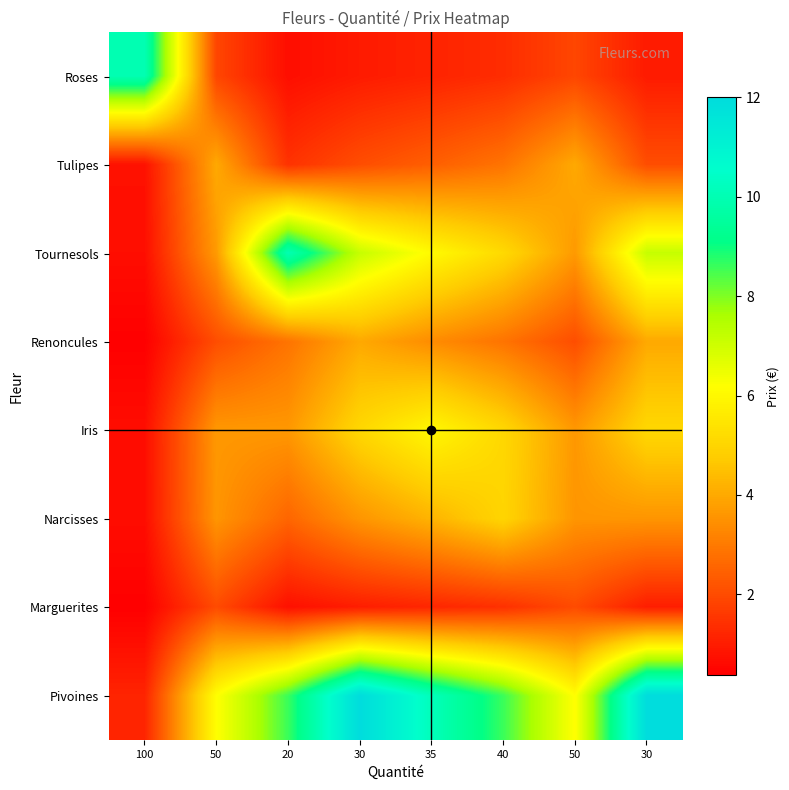

Reading left to right, transcribe all the data shown in this chart.

Roses: 100=10.0	50=1.9	20=0.7	30=1.0	35=1.1	40=1.4	50=1.9	30=1.0
Tulipes: 100=0.8	50=4.0	20=1.5	30=2.1	35=2.4	40=2.9	50=4.0	30=2.1
Tournesols: 100=0.7	50=3.7	20=10.0	30=7.2	35=6.1	40=5.1	50=3.7	30=7.2
Renoncules: 100=0.4	50=2.1	20=2.9	30=4.0	35=3.4	40=2.9	50=2.1	30=4.0
Iris: 100=0.7	50=3.6	20=3.6	30=5.1	35=6.0	40=5.1	50=3.6	30=5.1
Narcisses: 100=0.7	50=3.6	20=2.6	30=3.6	35=4.2	40=5.0	50=3.6	30=3.6
Marguerites: 100=0.4	50=2.0	20=0.7	30=1.0	35=1.2	40=1.4	50=2.0	30=1.0
Pivoines: 100=1.2	50=6.2	20=8.6	30=12.0	35=10.2	40=8.6	50=6.2	30=12.0